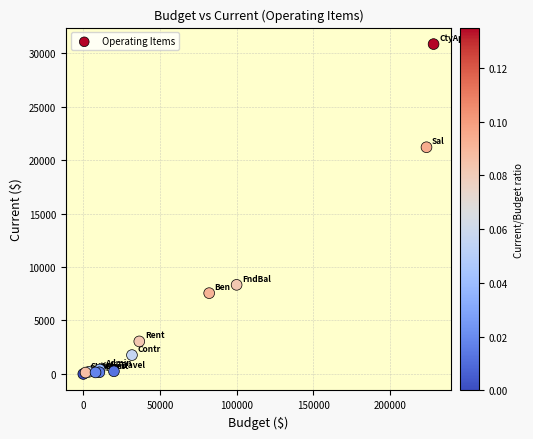

What Y value in the scatter plot is closest to 15422?

21199.1